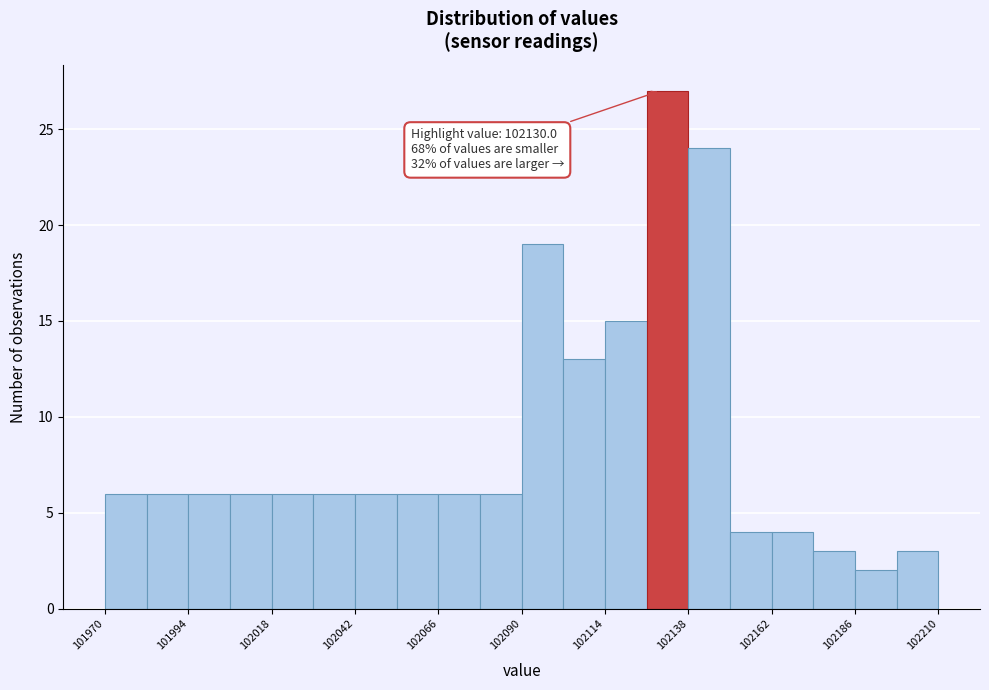

Read against the x-axis, roughly where is the centre of the tallest bar?

102130